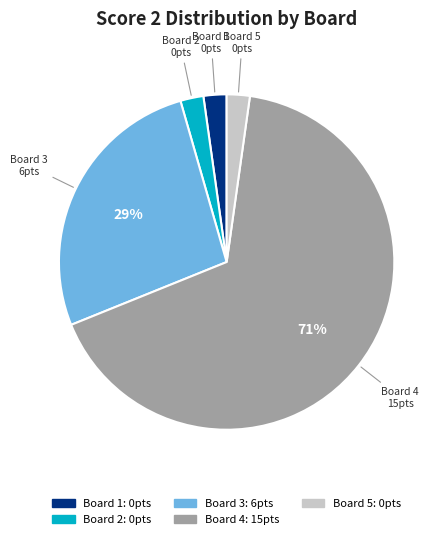

Rank the categories by value from highest to lowest.

Board 4, Board 3, Board 1, Board 2, Board 5